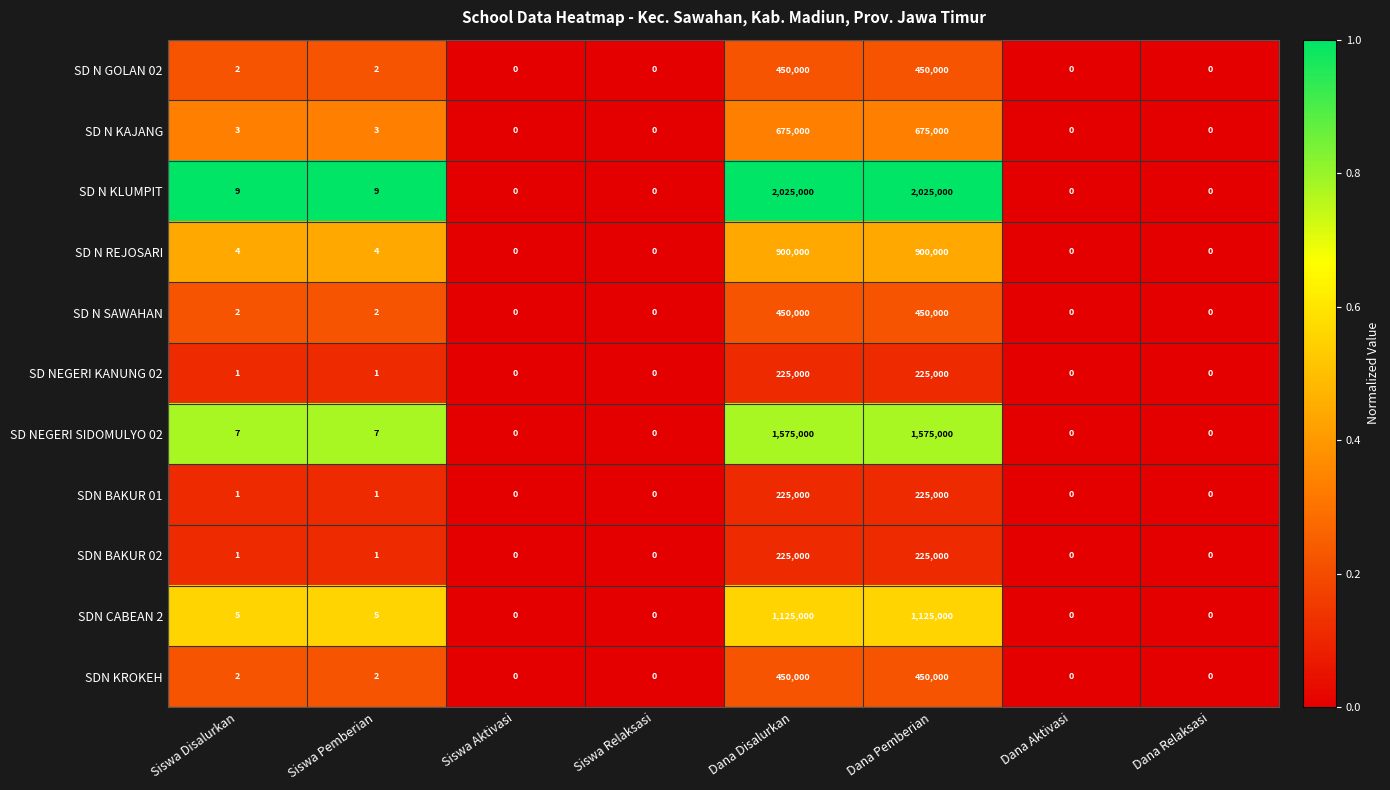

The SDN BAKUR 01 series shows 63004 at Dana Disalurkan. True or false?

False